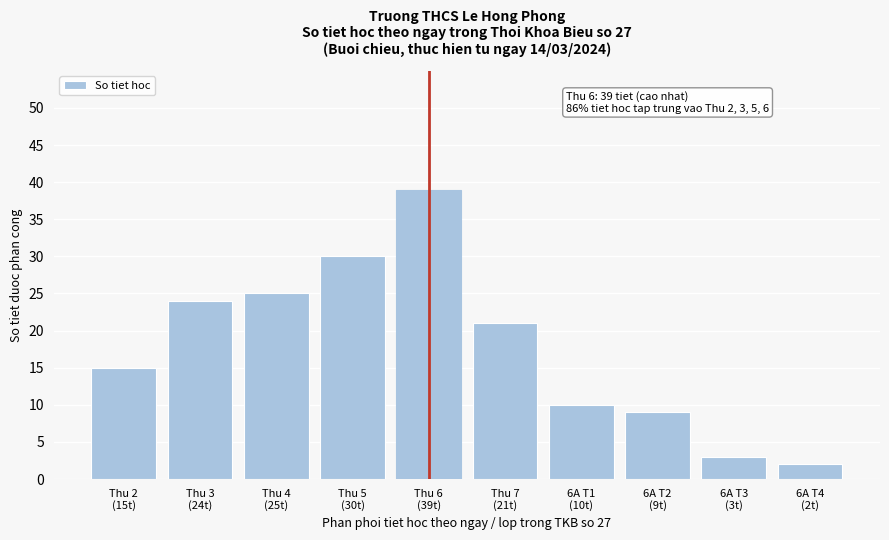

Reading right to left, transcribe all the data shown in this chart.

2	3	9	10	21	39	30	25	24	15